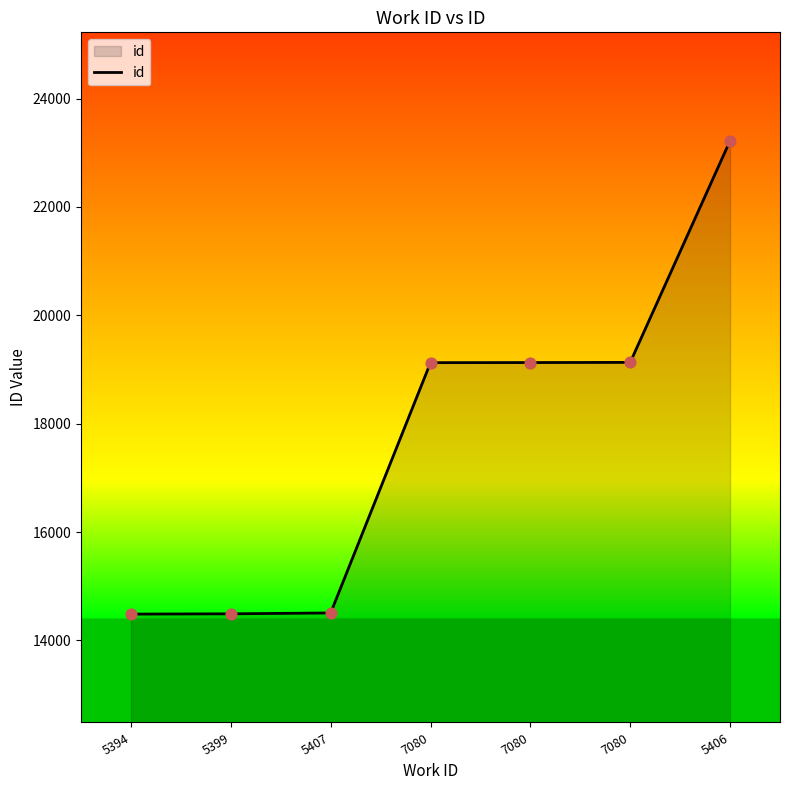

What is the change in value from 5399 to 7080?

+4635